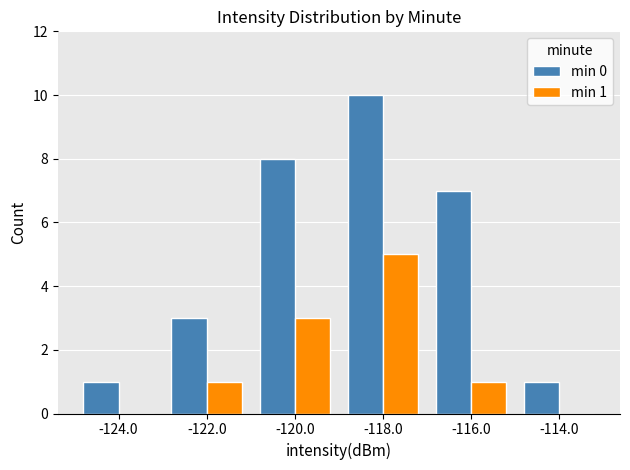

What is the spread (max minus min) of values at -124.0?

1